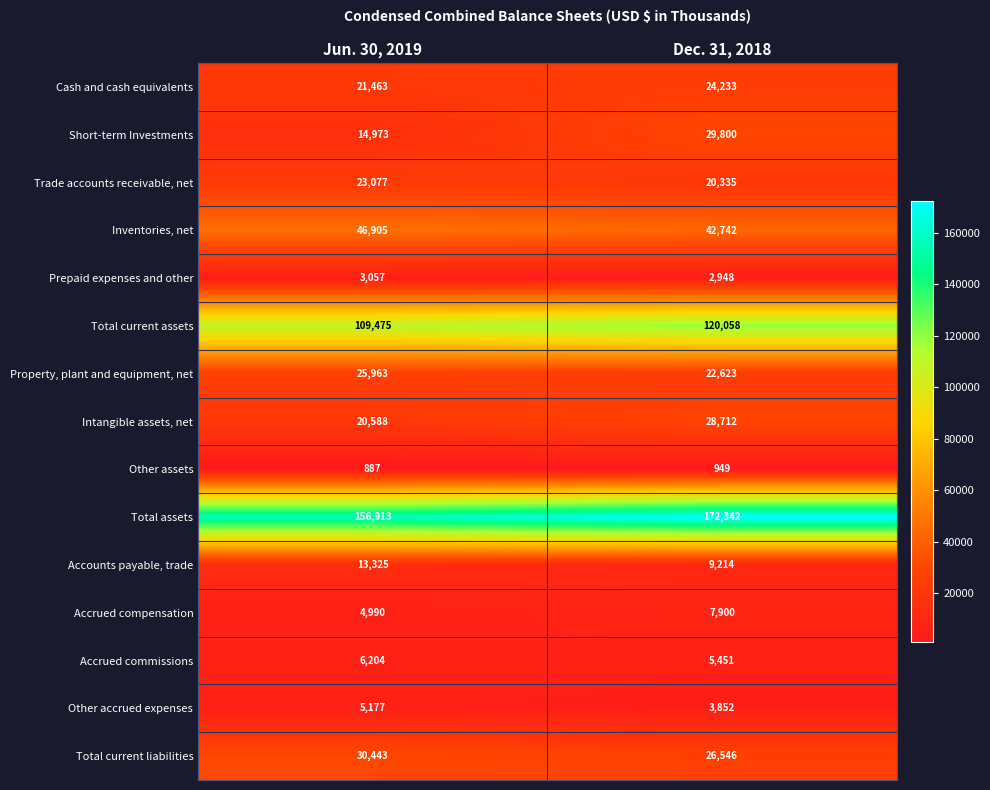

At which label is Intangible assets, net closest to 24650?

Jun. 30, 2019